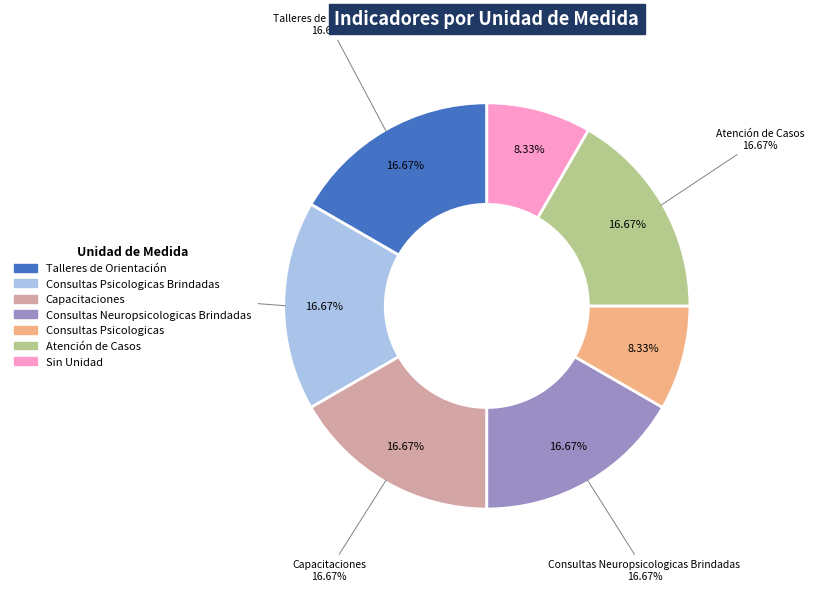

To the nearest percent, what is the combined percentage of Sin Unidad and Consultas Psicologicas?

17%